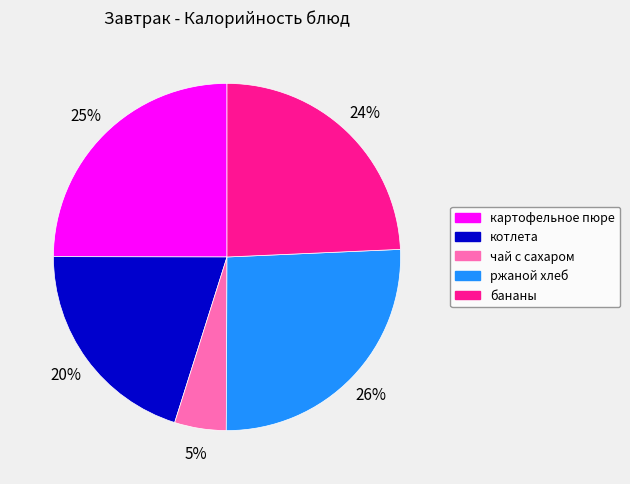

The бананы slice represents 24% of the pie. True or false?

True